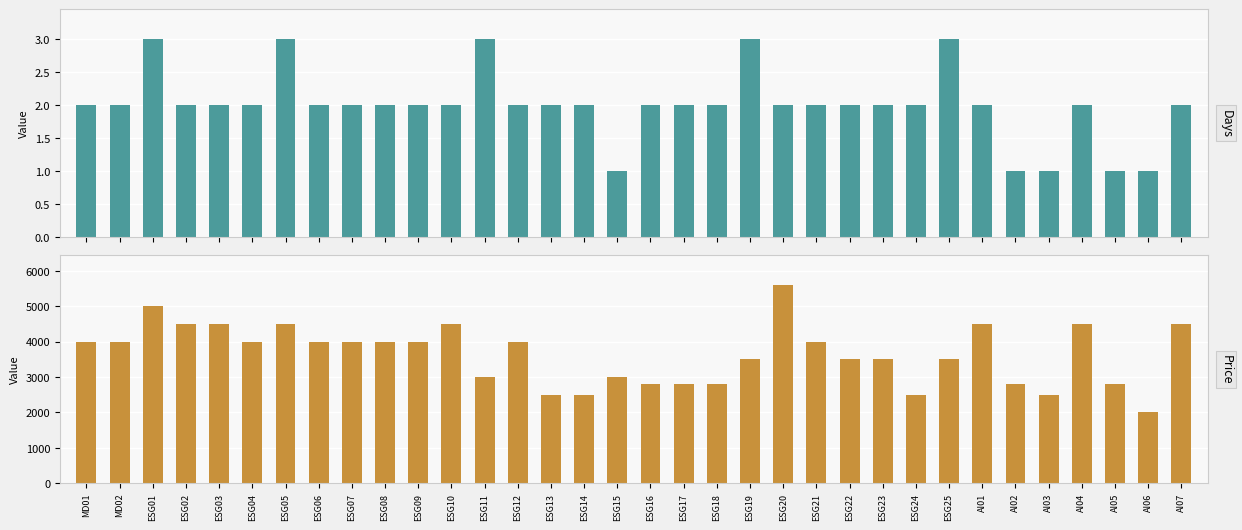

Is the value of Price at ESG14 greater than the value of Days at AI05?

Yes